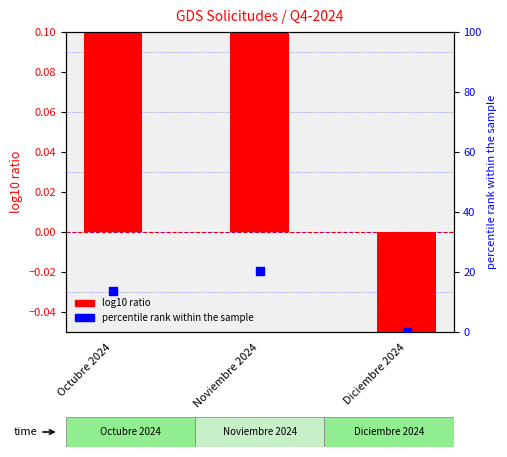

At which category is the sum across all series the highest?

Noviembre 2024